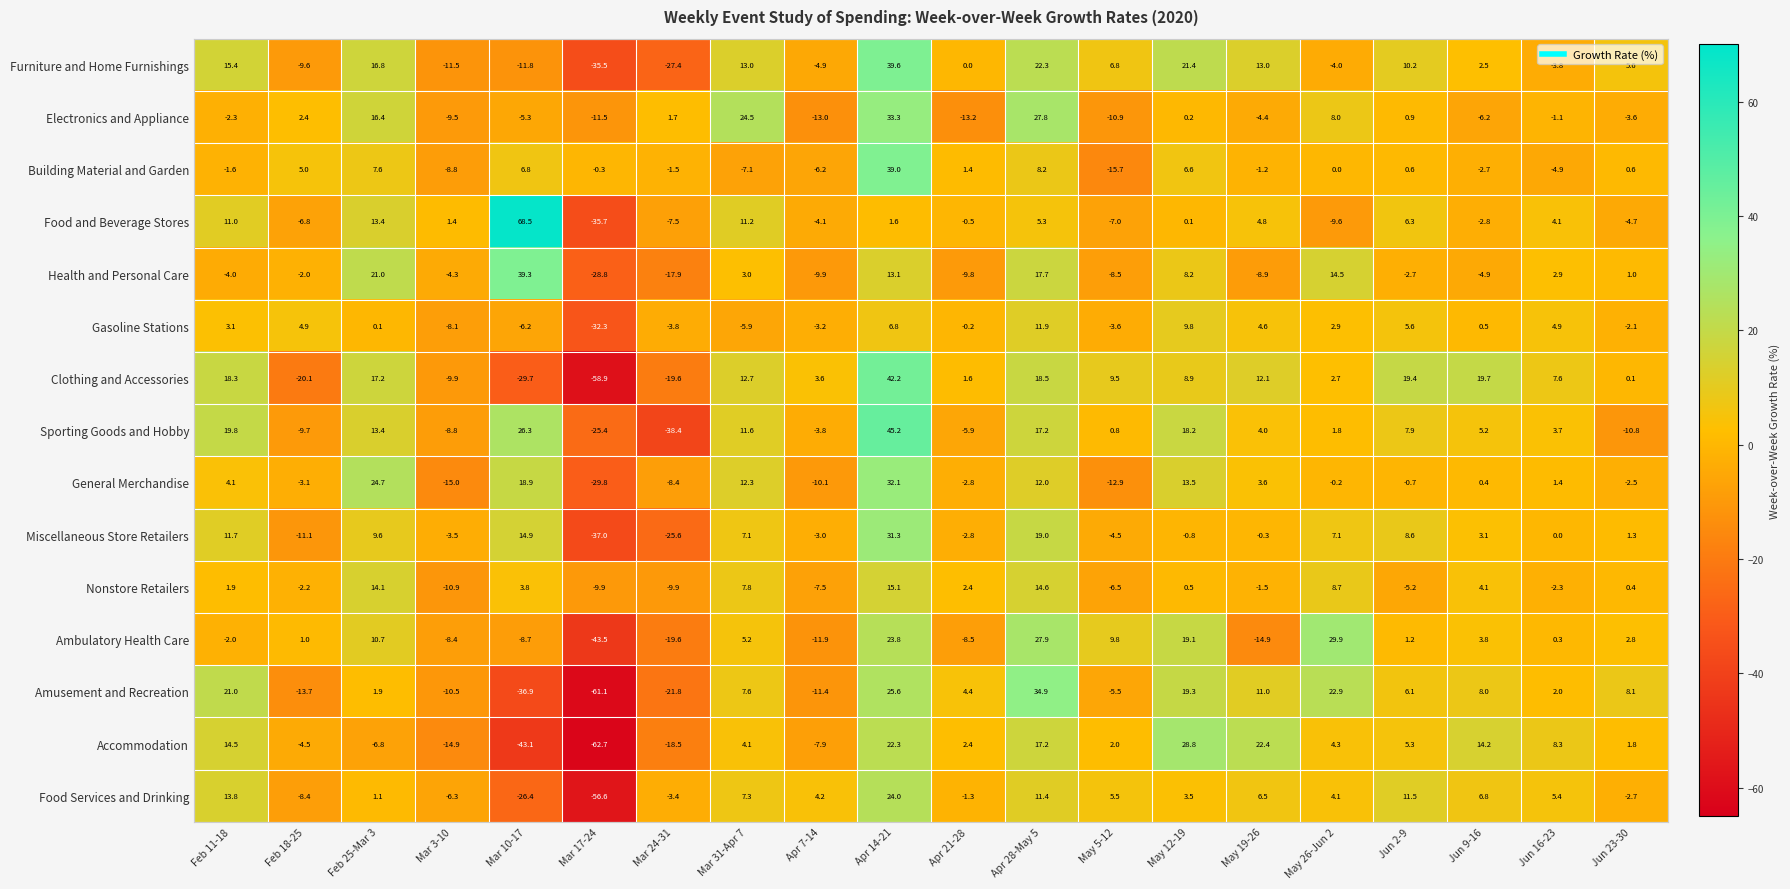

What is the total value across all series at Mar 24-31?

-221.6